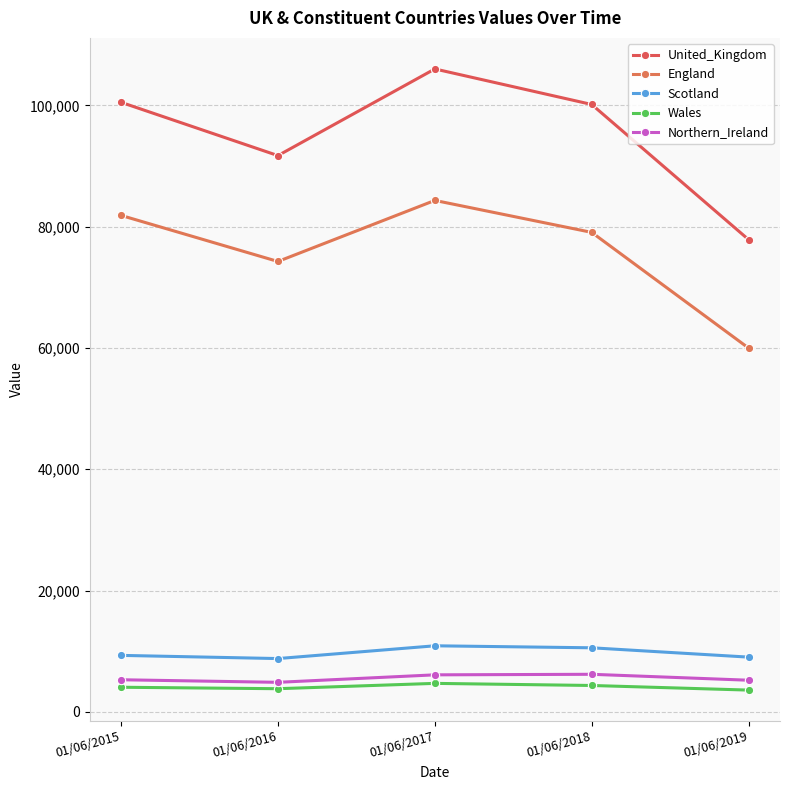

How many lines are shown in the chart?

5